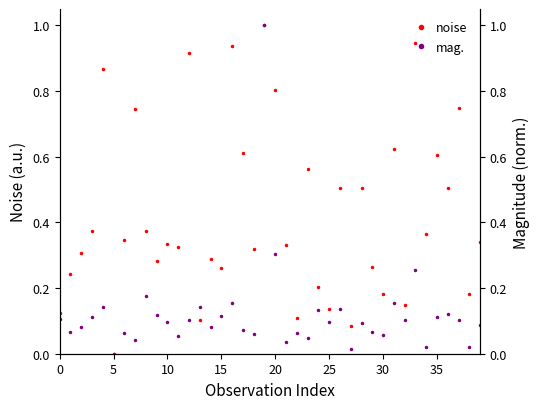

Which category has the lowest value in the noise series?

5